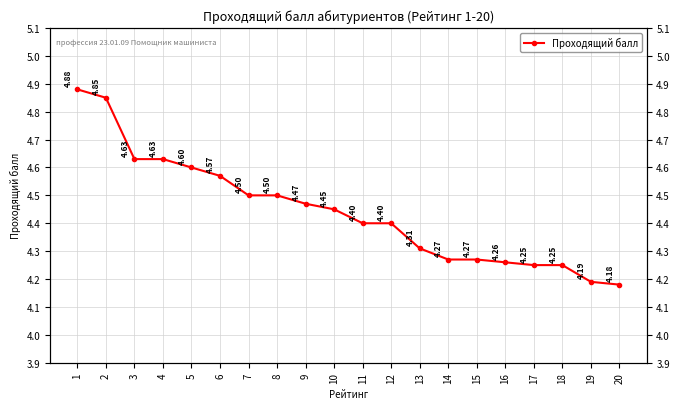

How many values are between 4 and 5?

20